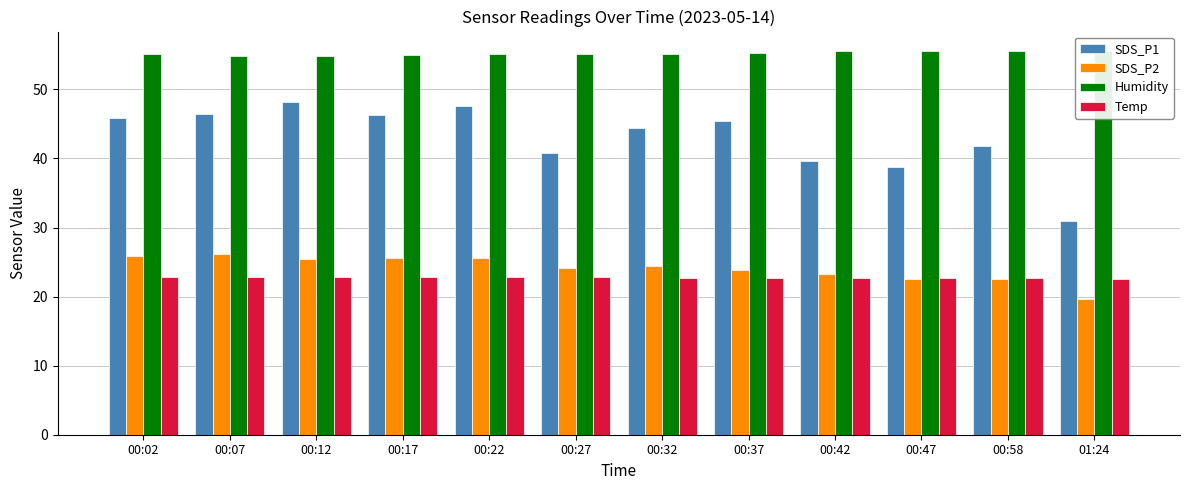

What is the label of the 1st bar from the left?

00:02